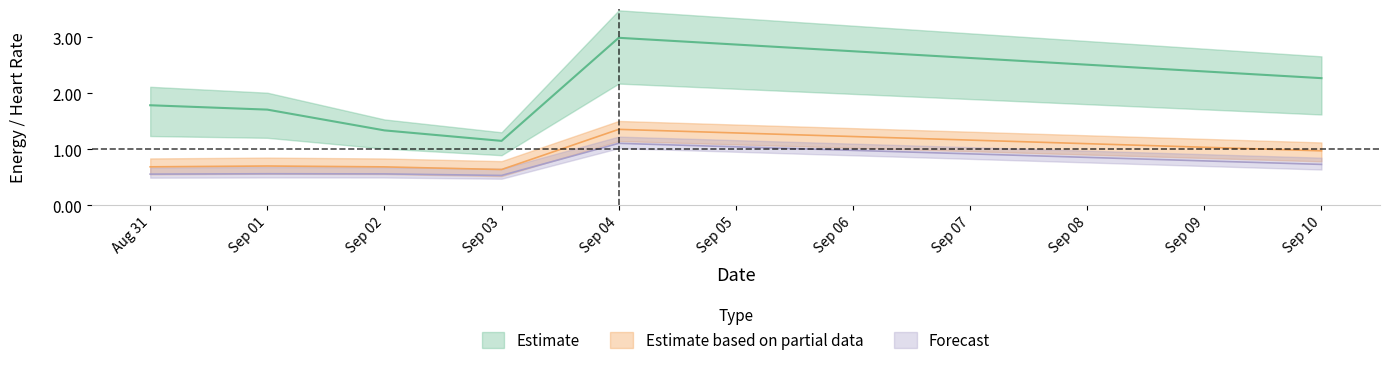

How many interior local valleys does the mean_hr_17_19 series have?

1